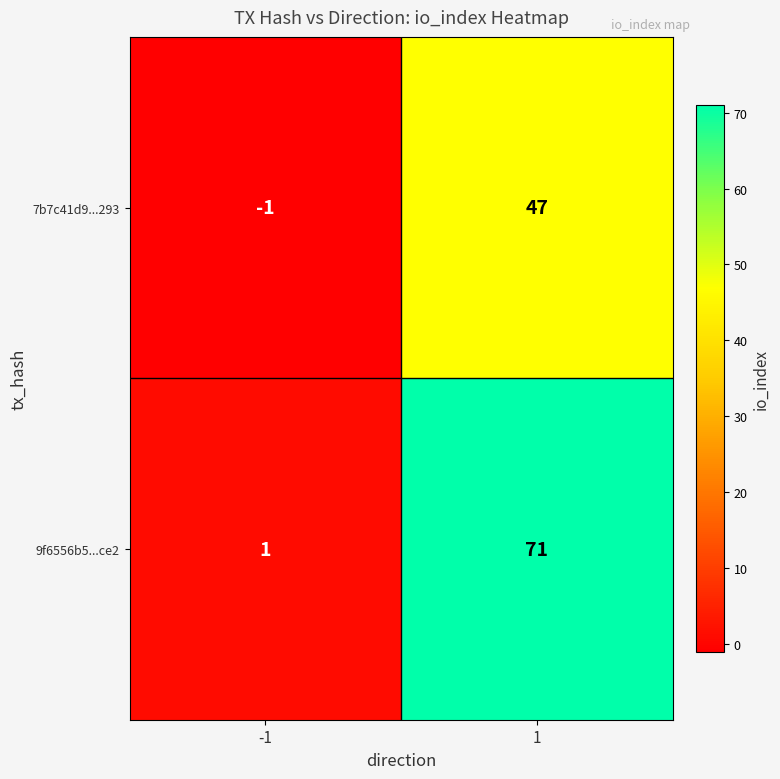

Which series has the largest total across all categories?

9f6556b5...ce2